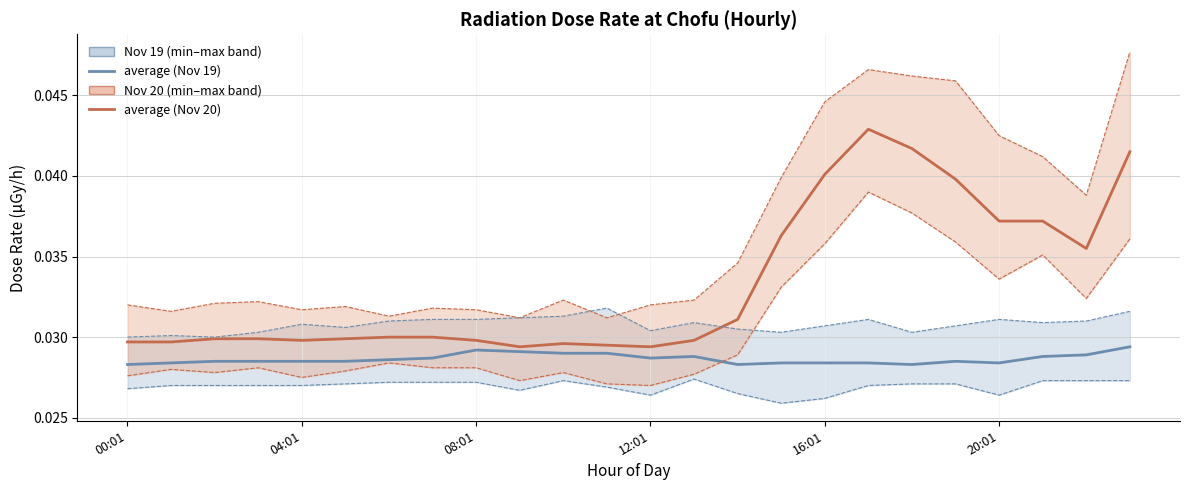

Which has a higher value, 04:01 or 21?

21